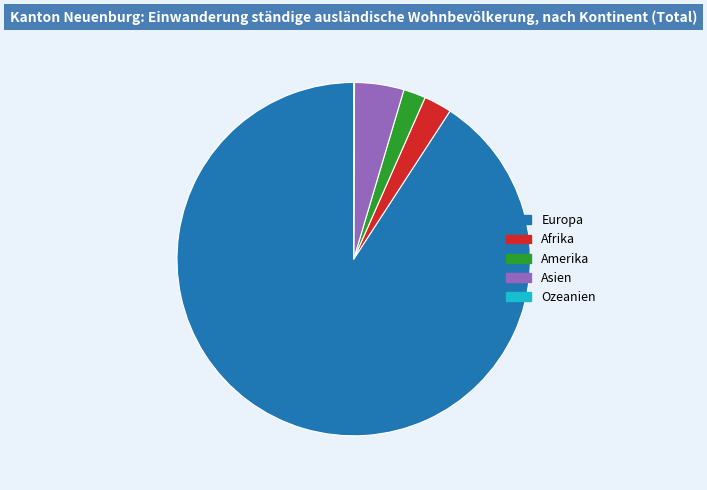

Is it true that Asien is 5% of the pie?

True